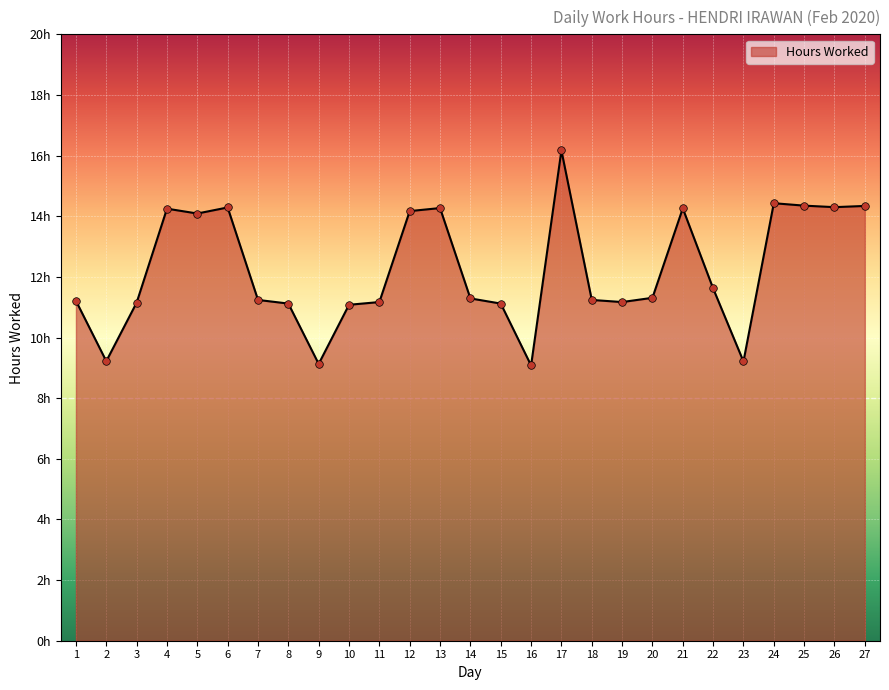

What is the change in value from 8 to 19?

+0.1